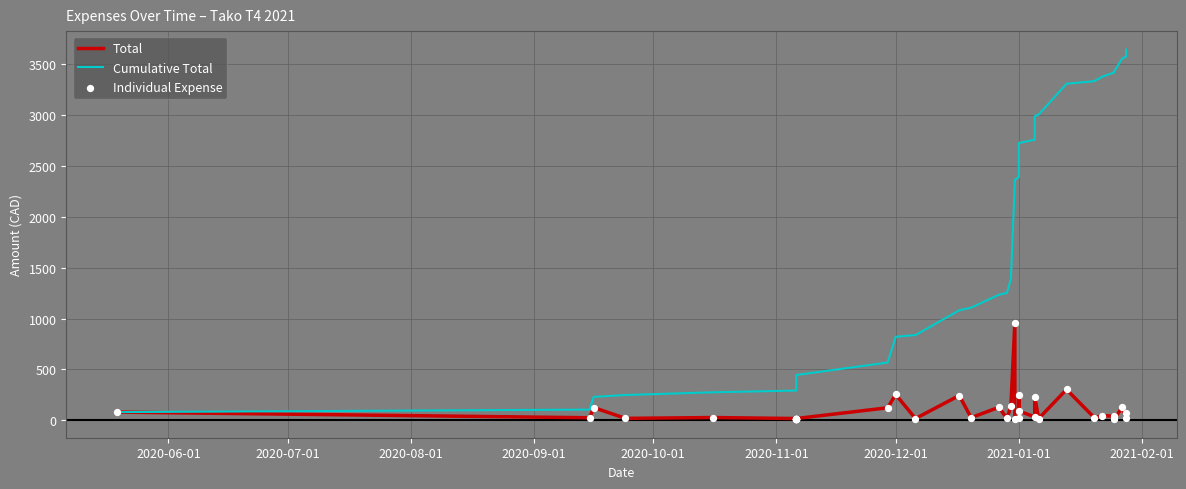

Is the value of Total at 32 greater than the value of Cumulative Total at 23?

No